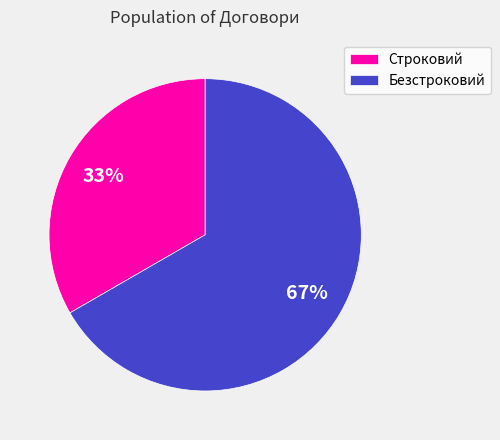

The Безстроковий slice represents 79% of the pie. True or false?

False